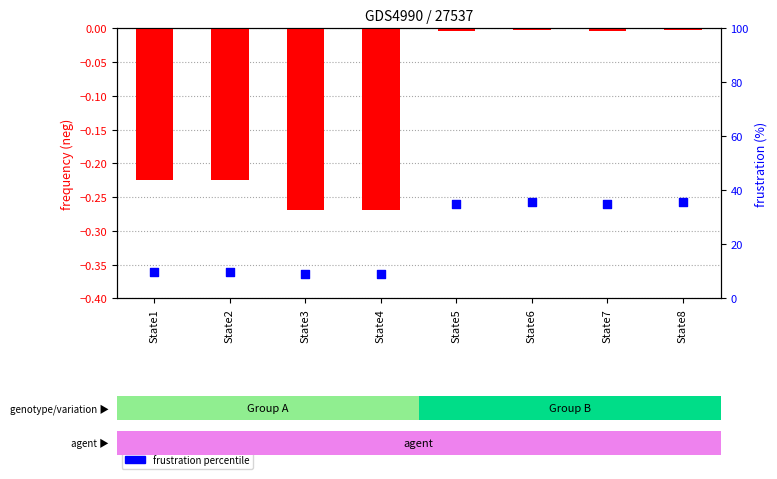

Which series has the largest total across all categories?

frustration percentile